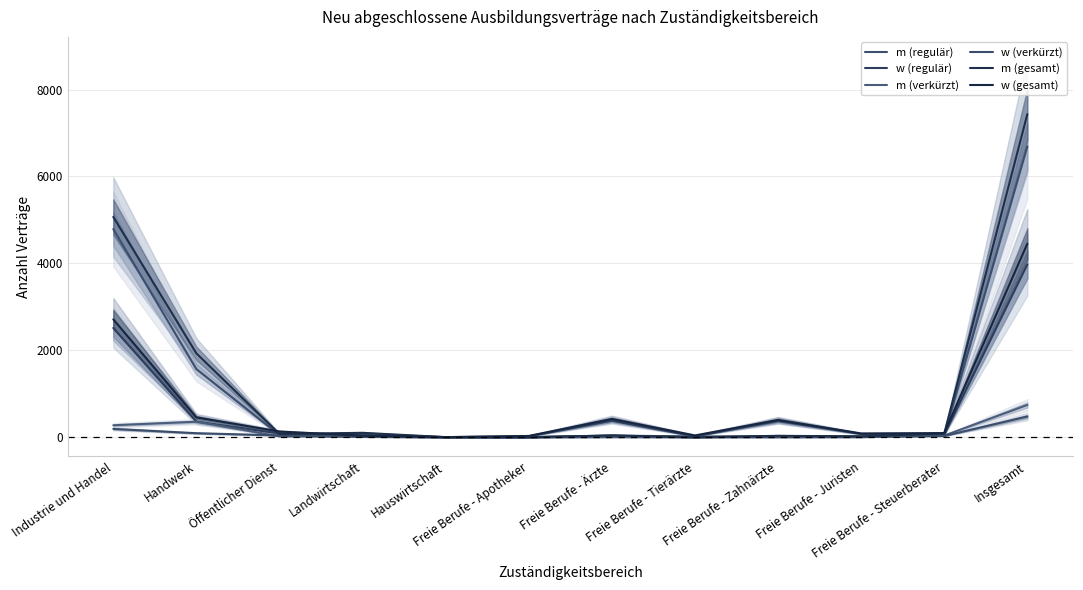

In w (gesamt), how many points are higher than both neighbors (excluding endpoints)?

2